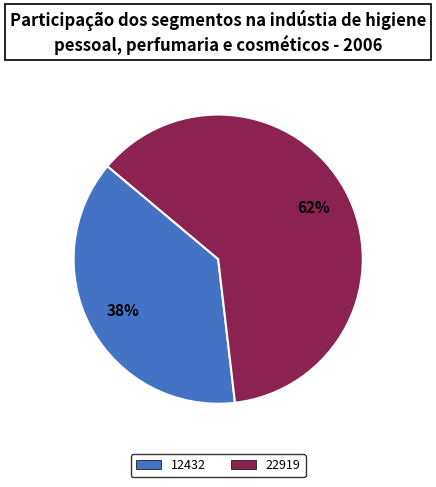

True or false: 12432 accounts for 51% of the total.

False